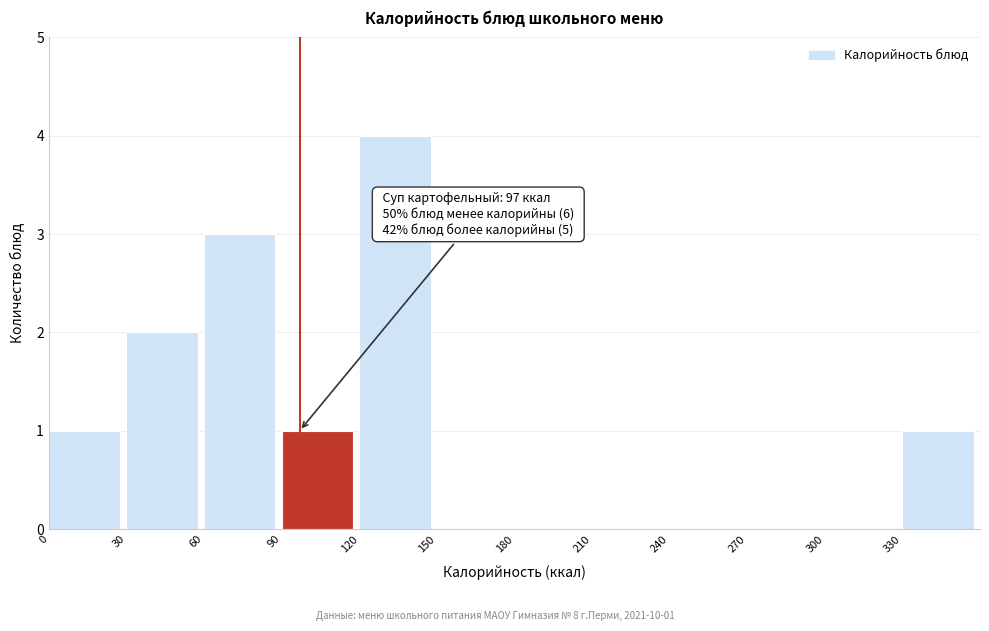

Over which range of the x-axis is the bar tallest?

120 to 150